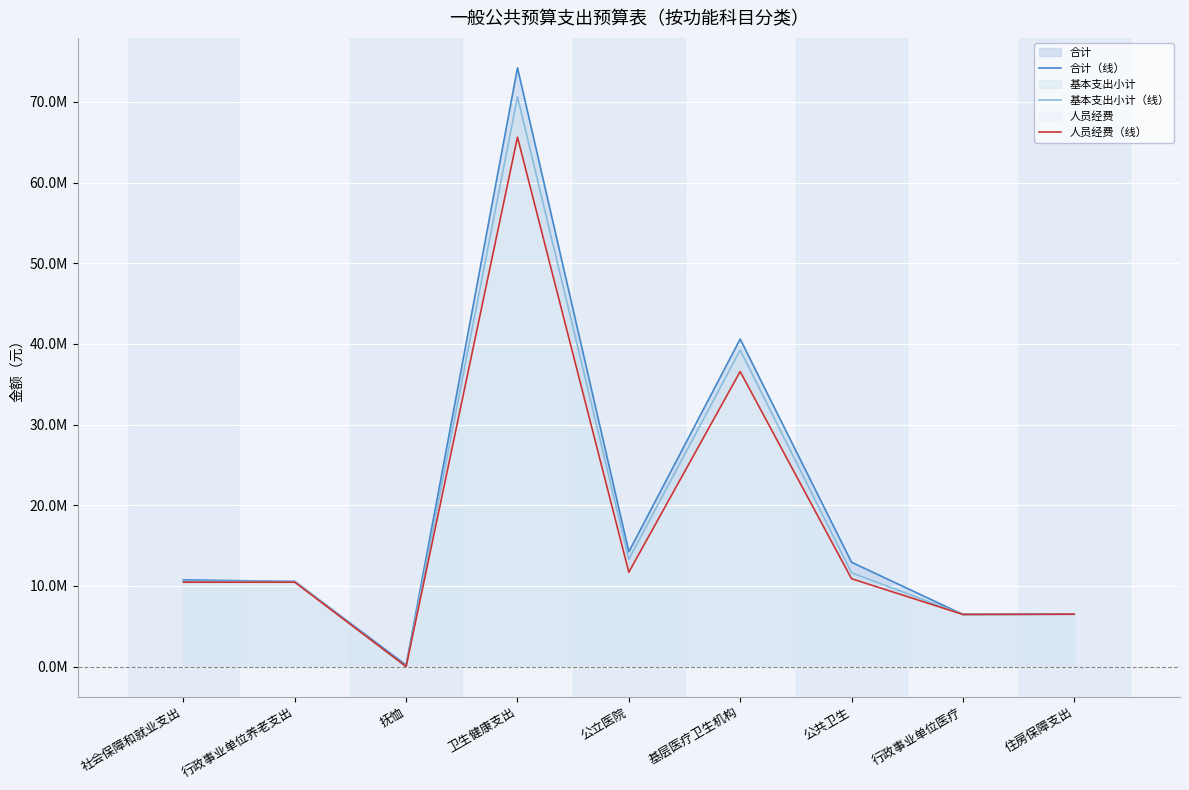

The 基本支出小计（线） series shows 6464244.0 at 行政事业单位医疗. True or false?

True